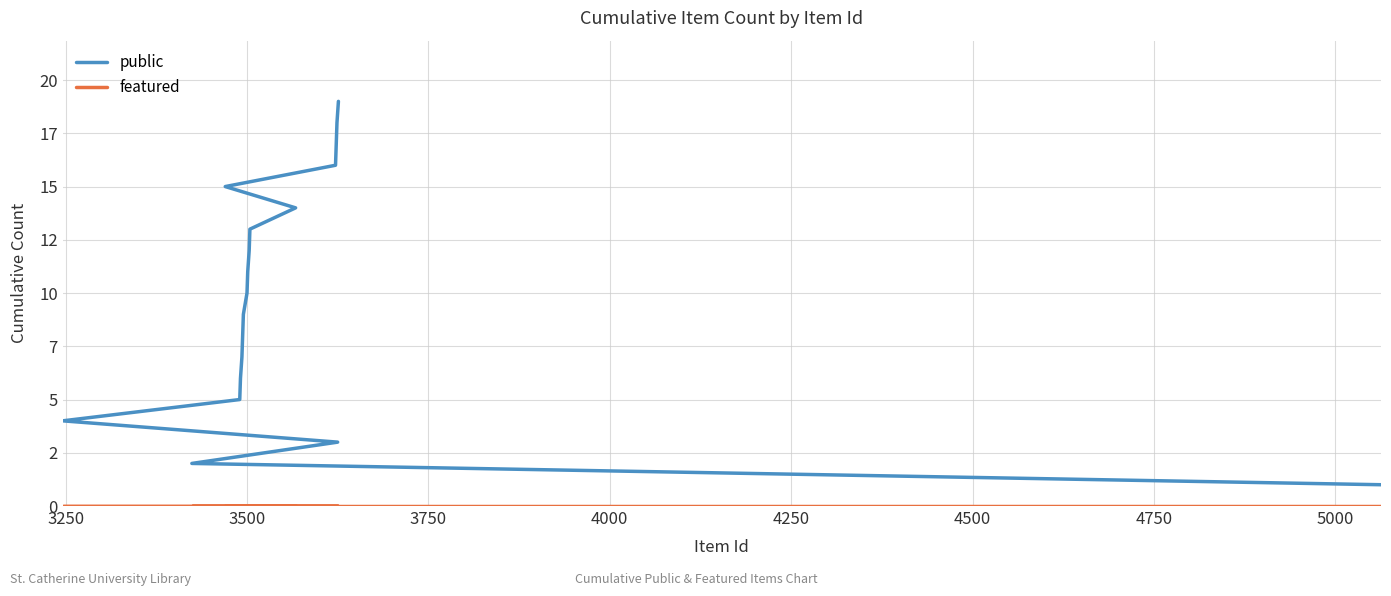

Count the number of categories in the chart.

19